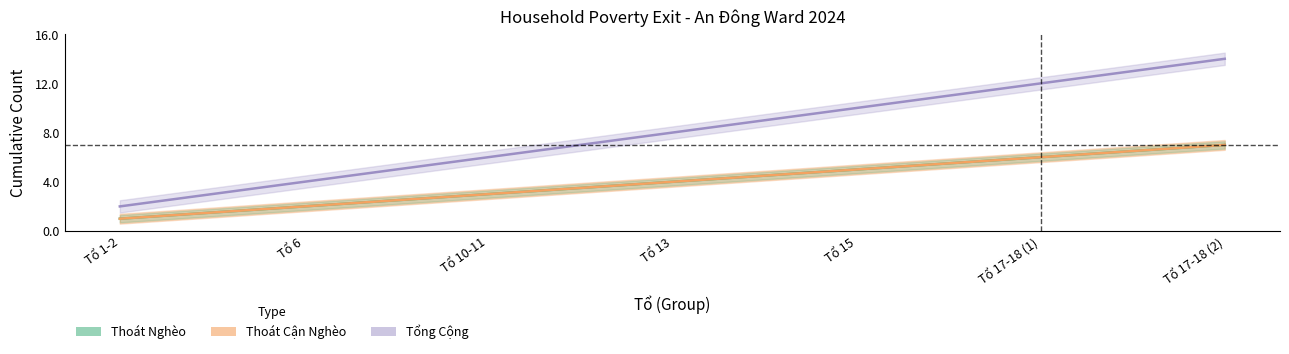

What value does the Thoát Nghèo series have at Tổ 17-18 (2)?

7